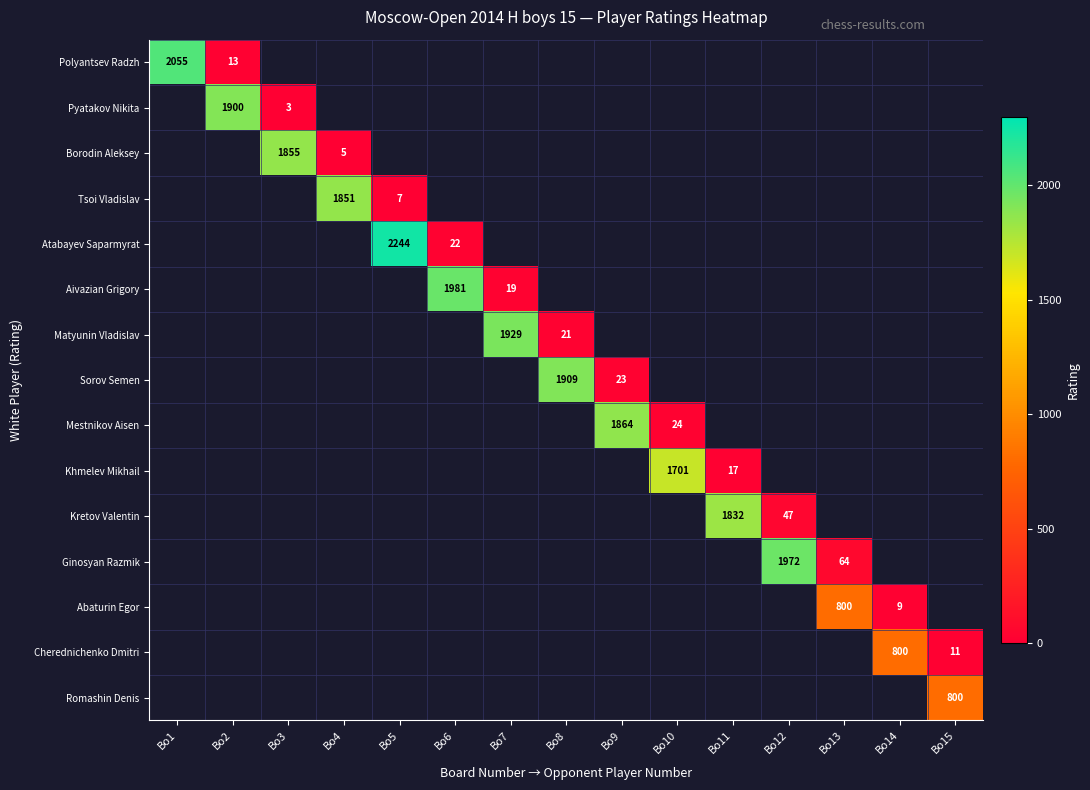

The Pyatakov Nikita series shows 1900 at Bo2. True or false?

True